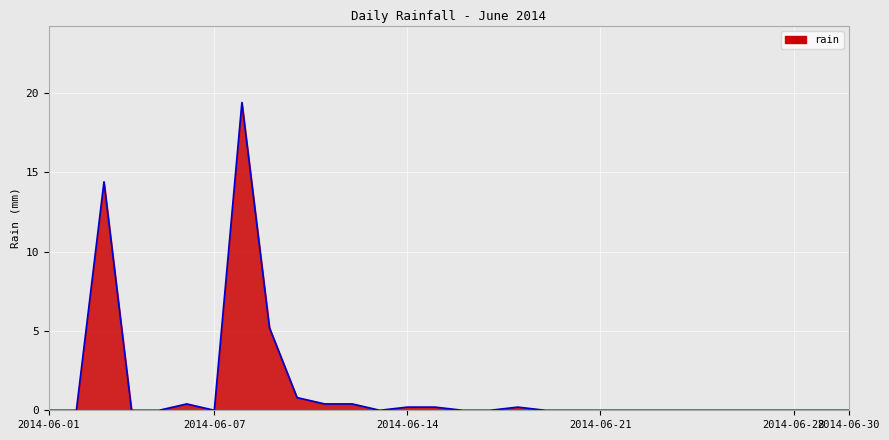

Is it true that the value at 2014-06-30 is 11.0?

False